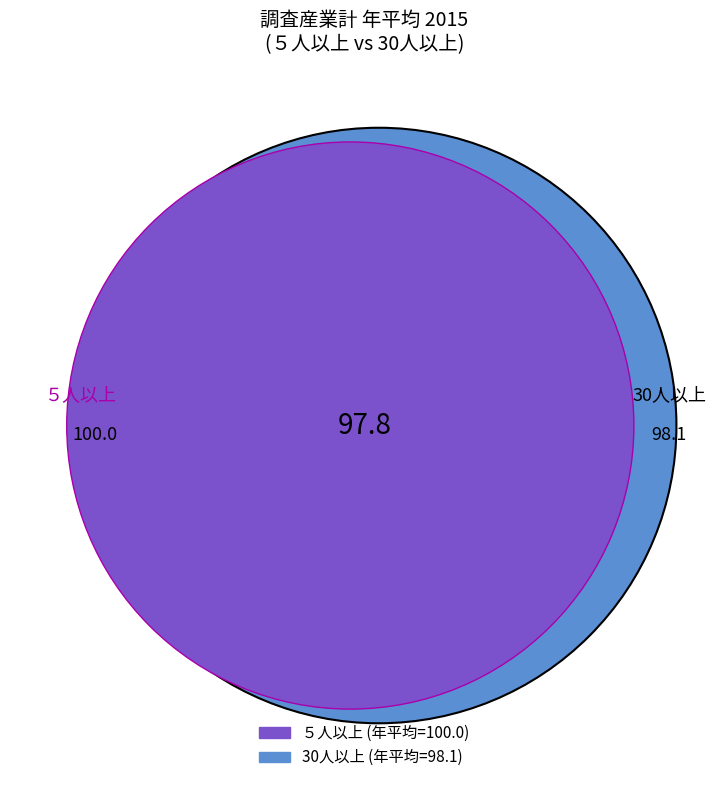

Rank the categories by value from highest to lowest.

５人以上, 30人以上